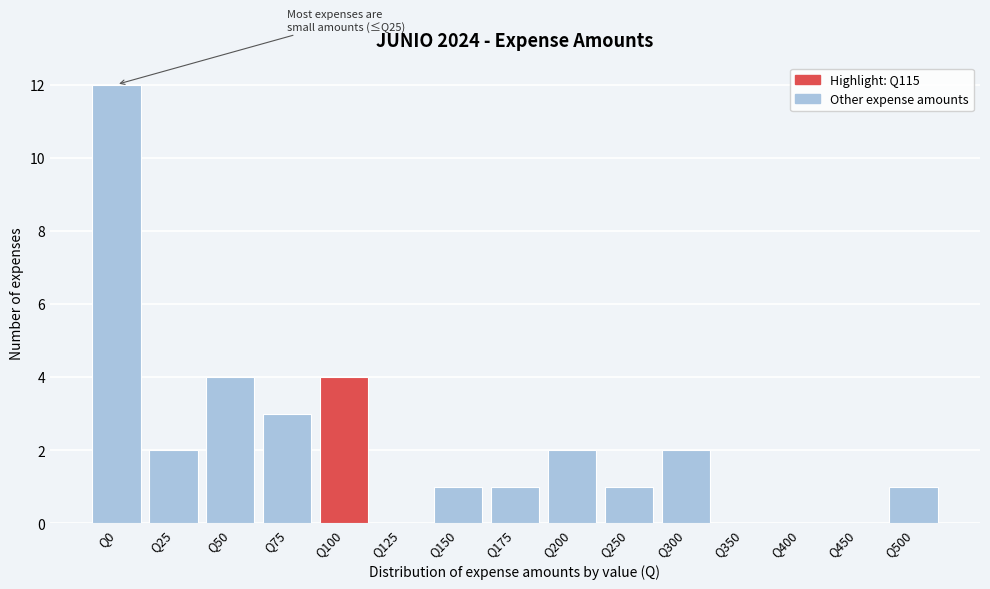

Reading left to right, what are all the values shown in this chart?

Q0=12	Q25=2	Q50=4	Q75=3	Q100=4	Q125=0	Q150=1	Q175=1	Q200=2	Q250=1	Q300=2	Q350=0	Q400=0	Q450=0	Q500=1